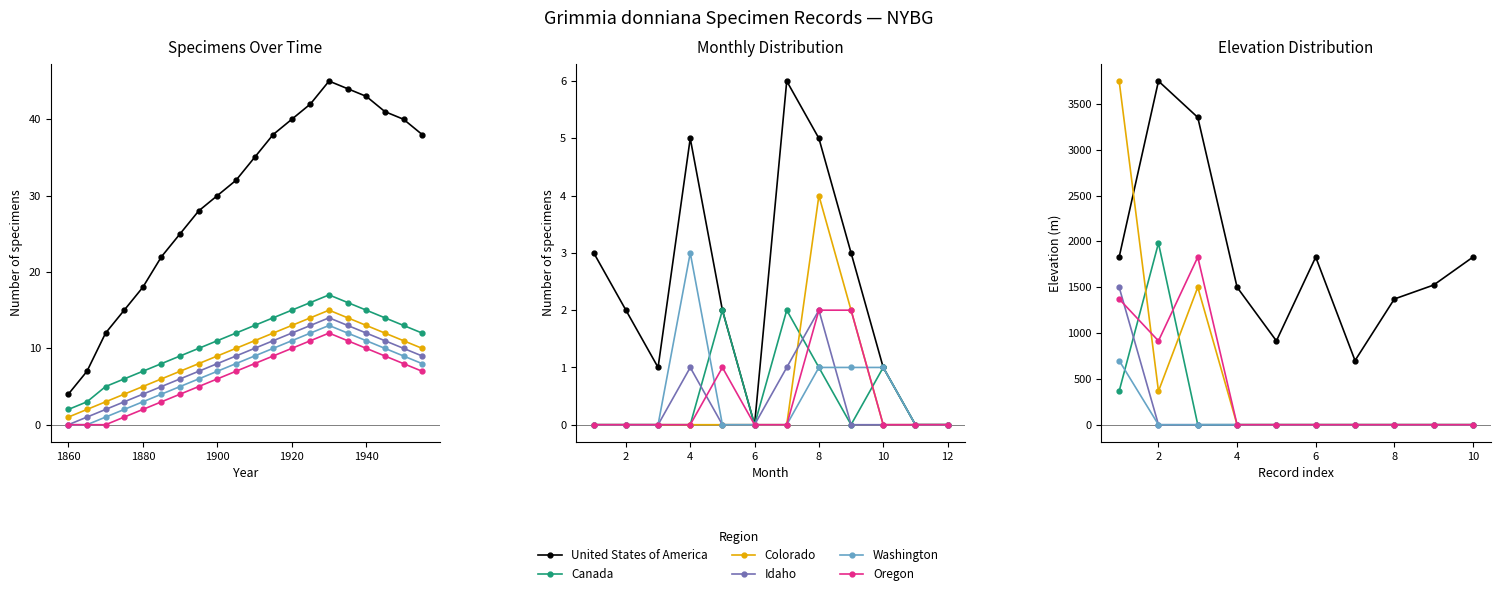

In Oregon, how many points are lower than both neighbors (excluding endpoints)?

1